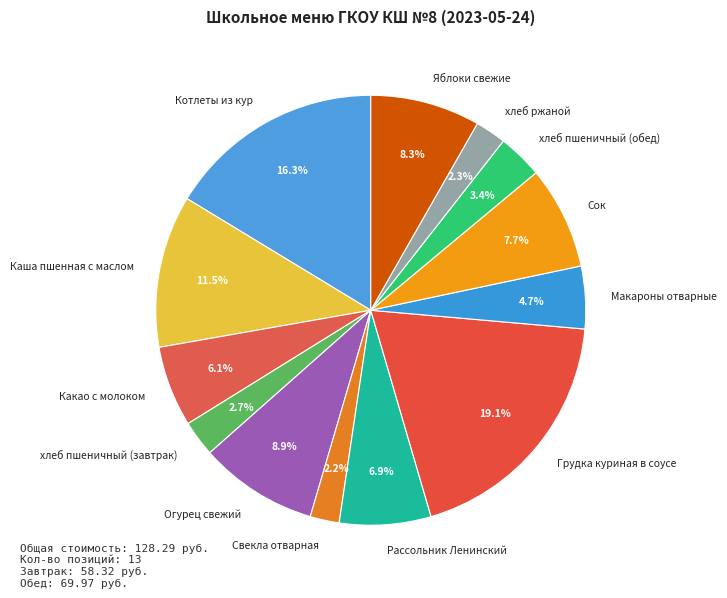

Which category has the biggest portion of the pie?

Грудка куриная в соусе